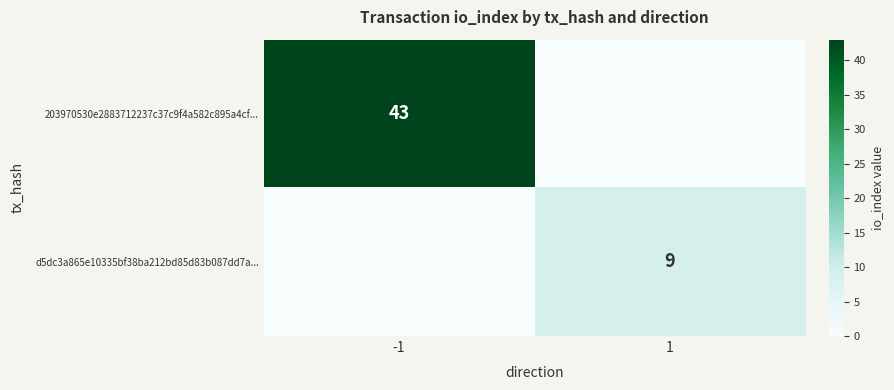

The value of d5dc3a865e10335bf38ba212bd85d83b087dd7a... at 1 is 9. True or false?

True